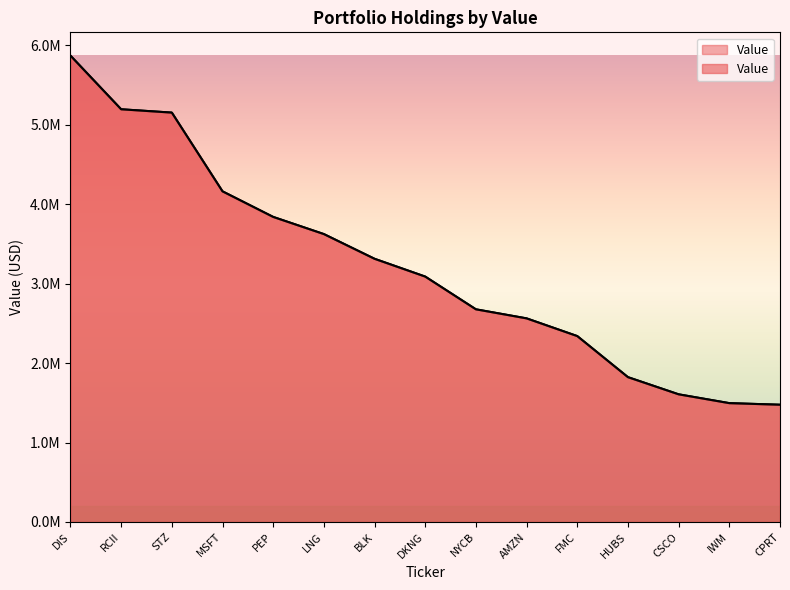

What is the label of the 2nd point from the left?

RCII